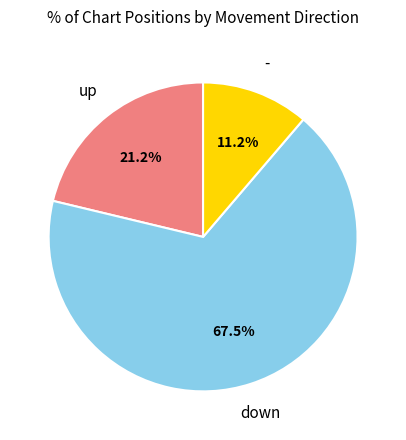

Is it true that down is 59% of the pie?

False